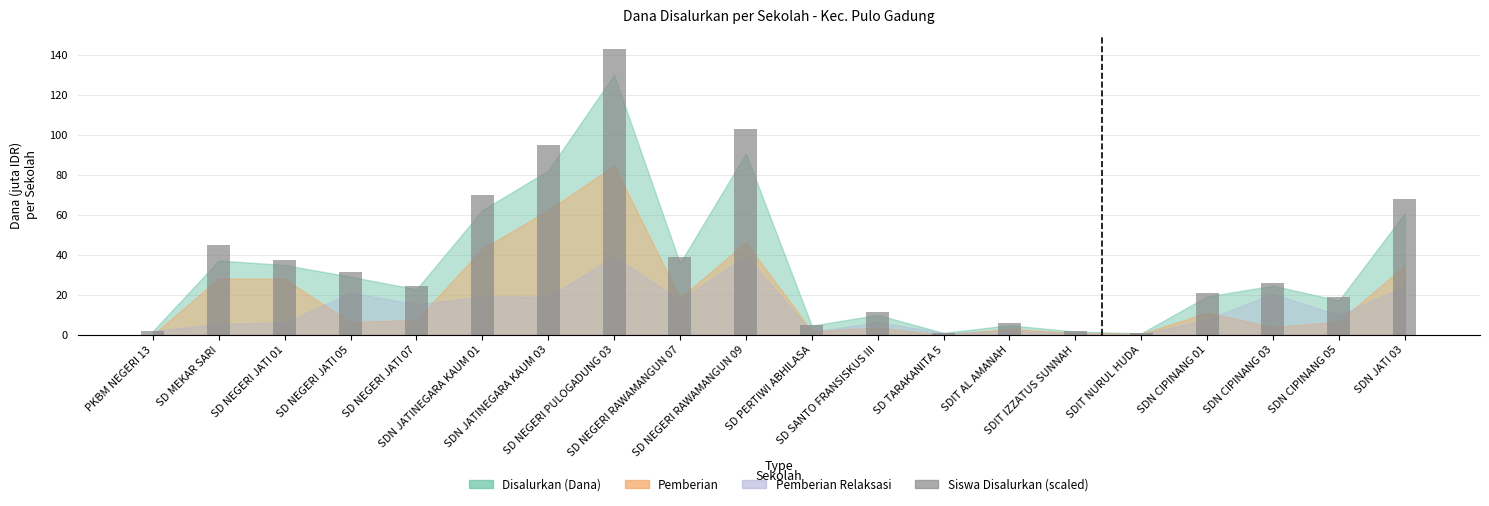

Does the chart contain any negative values?

No